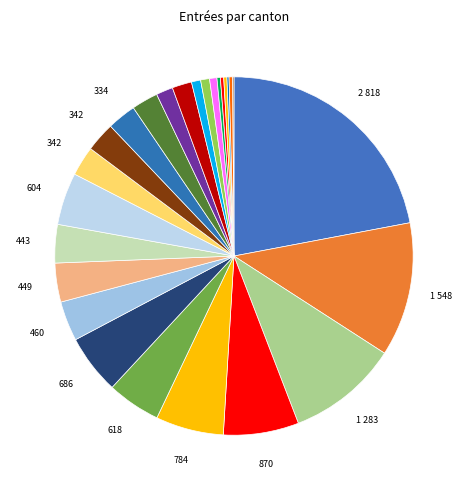

Does any single category account for the majority?

No